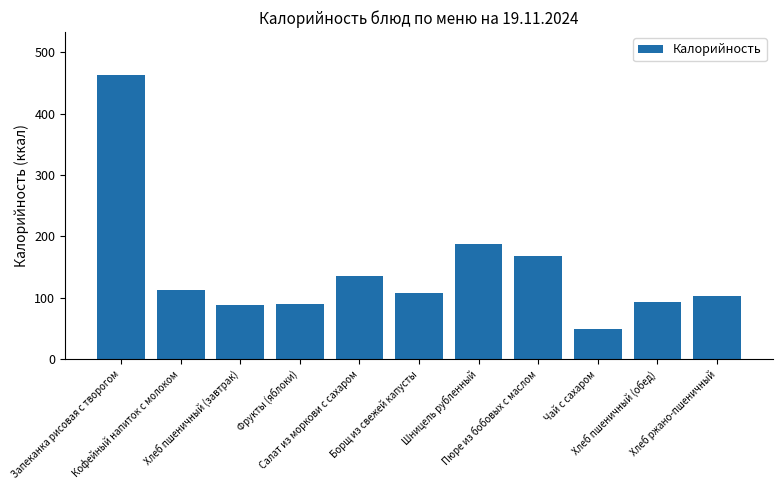

Which label corresponds to the largest value in the chart?

Запеканка рисовая с творогом